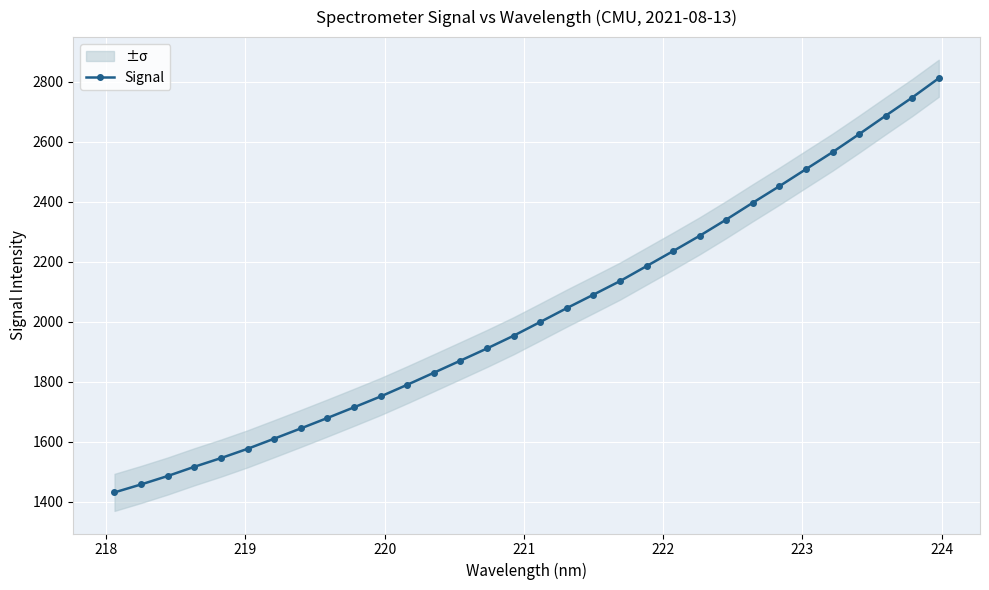

How many data points in Signal are above 1998?

16